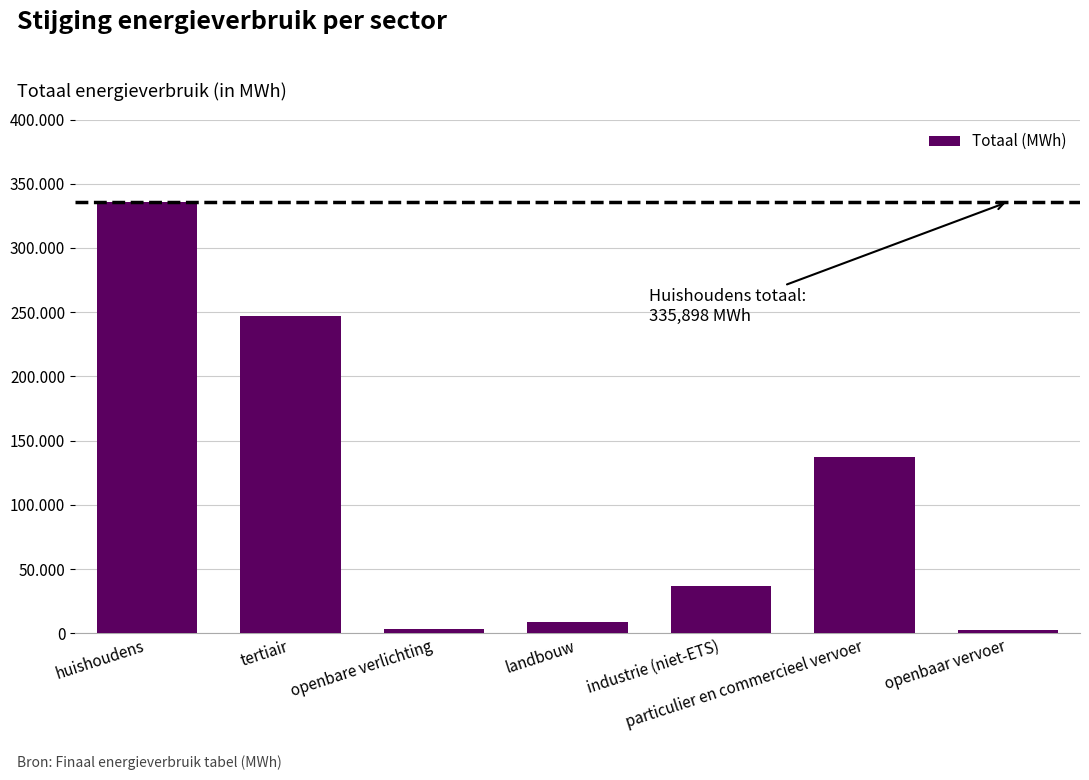

Which category has the lowest value across all series?

openbaar vervoer